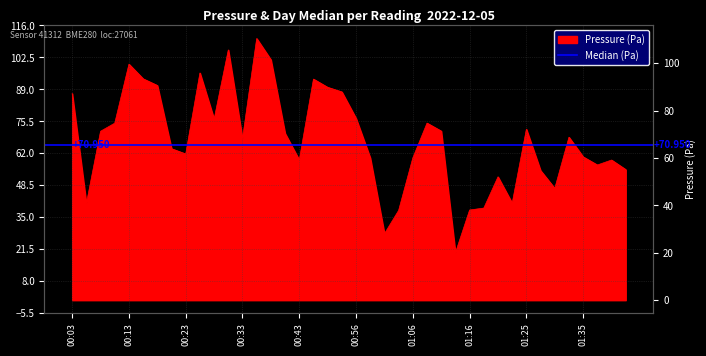

Is it true that the value at 00:53 is 87.9?

True